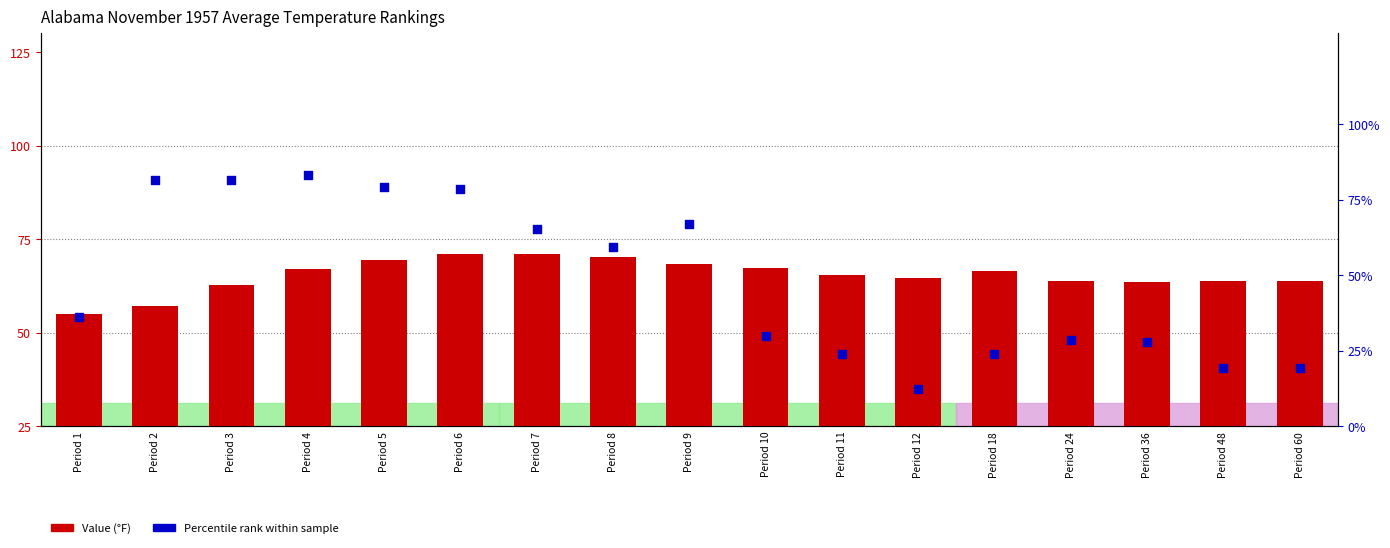

Which series has the largest total across all categories?

Value (°F)